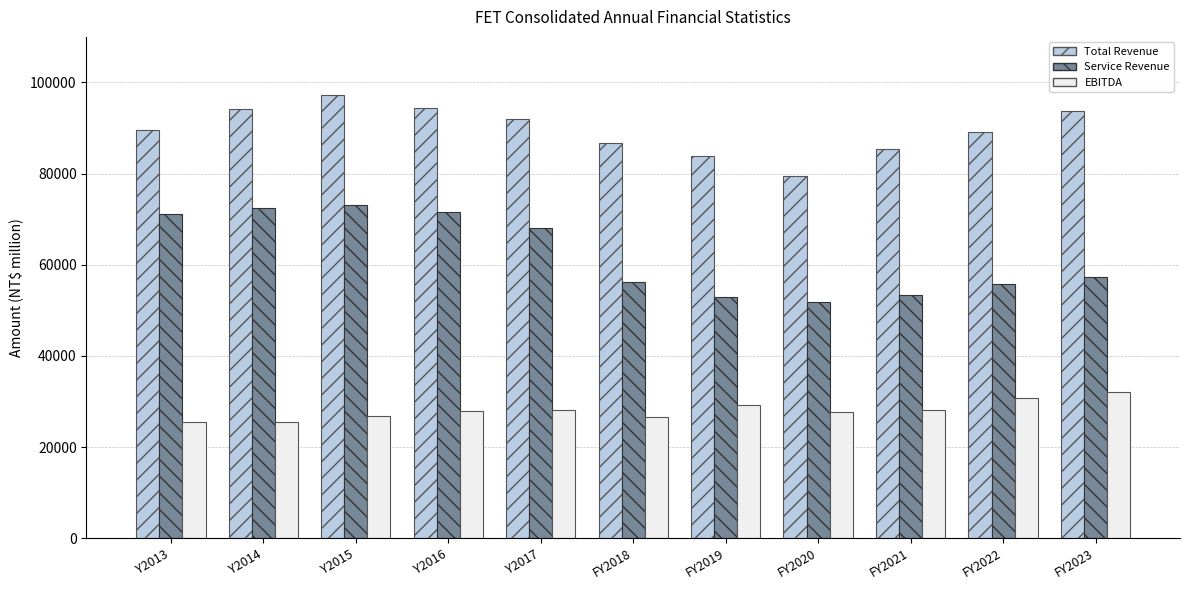

What is the lowest value of the Total Revenue series?

79501.0